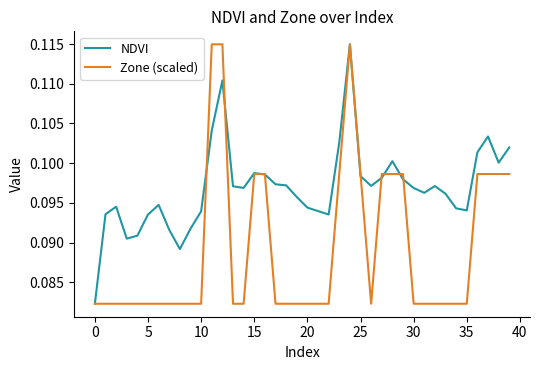

At how many categories does at least one series exceed 0?

40